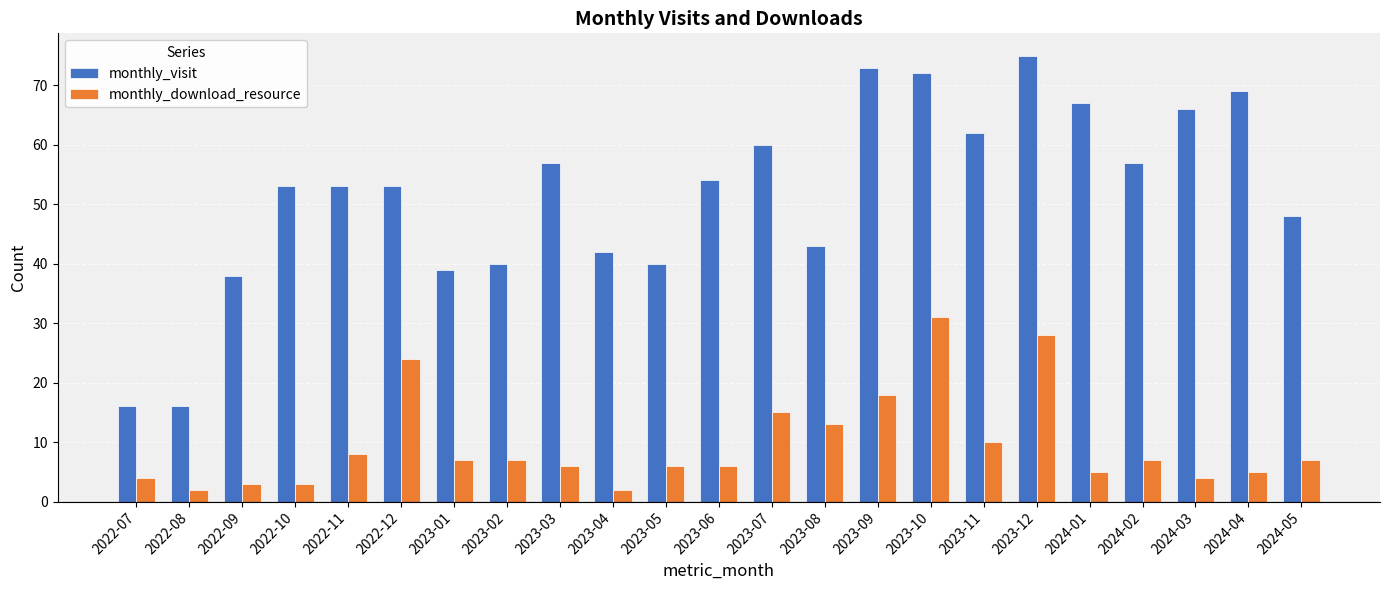

What is the sum of all monthly_download_resource values?

221